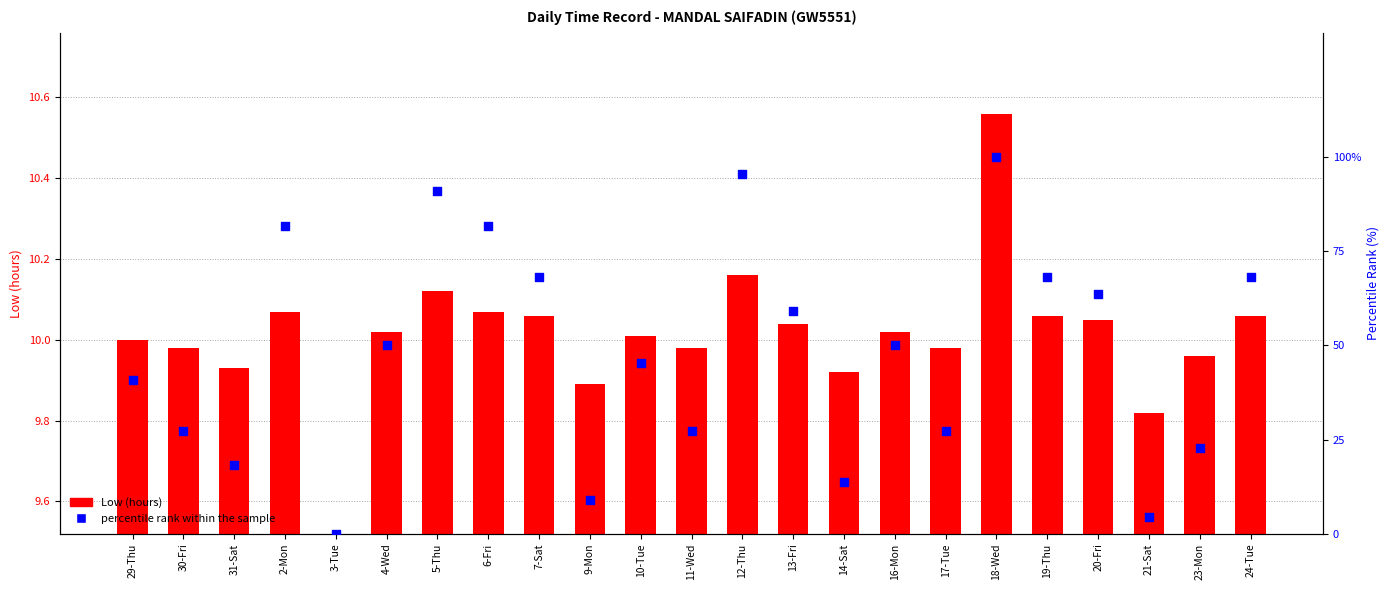

At which category is the sum across all series the highest?

18-Wed